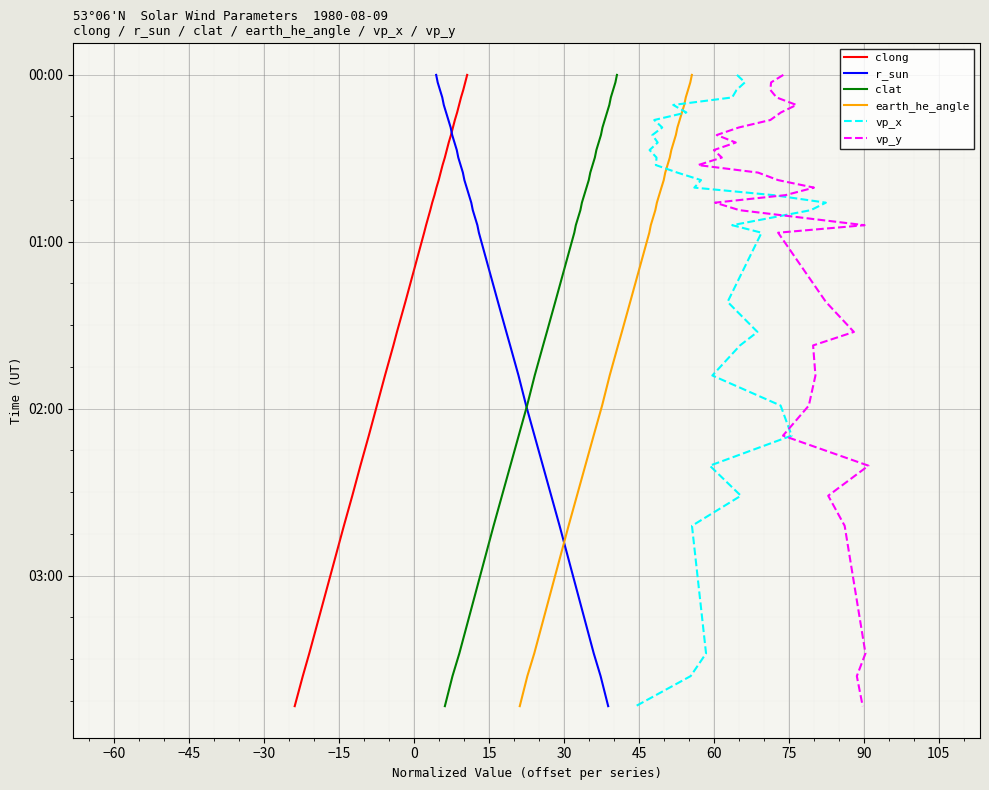

Count the number of categories in the chart.

33